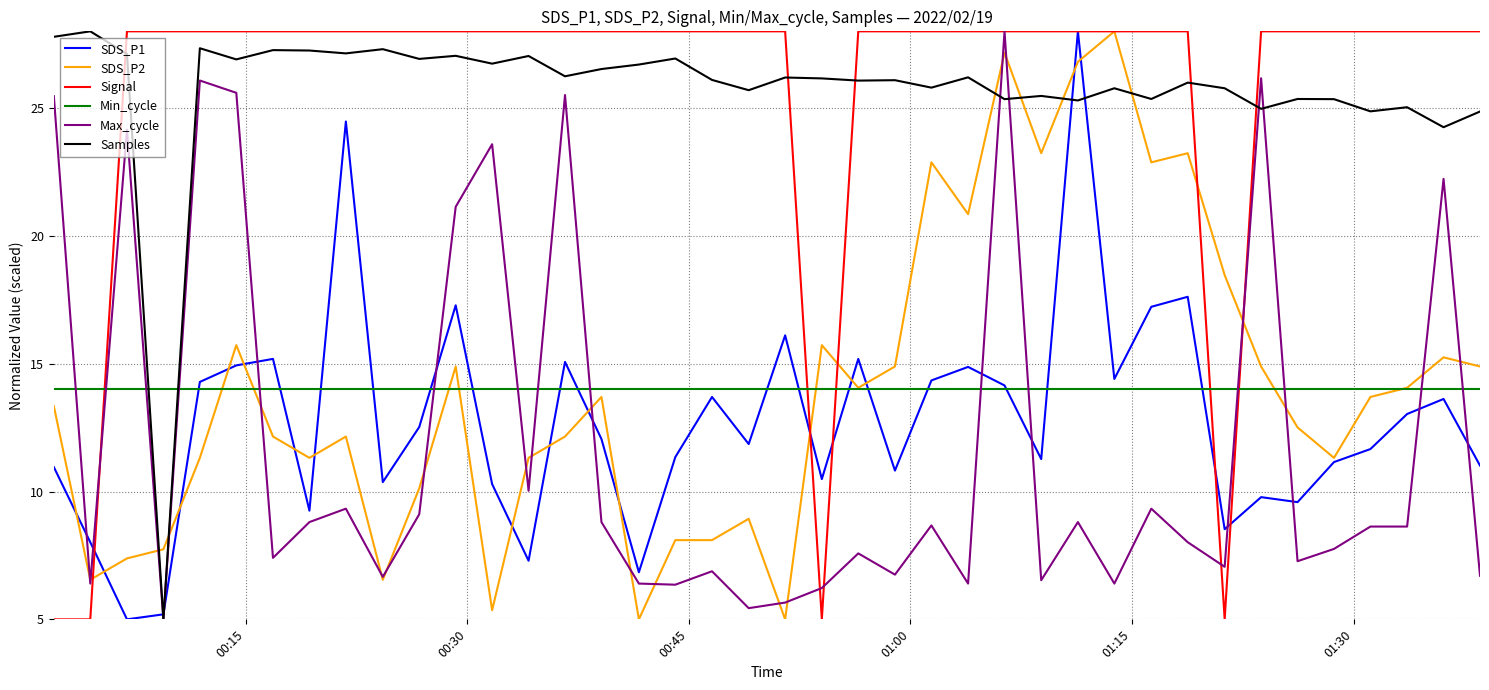

What is the minimum value shown in the chart?

5.0